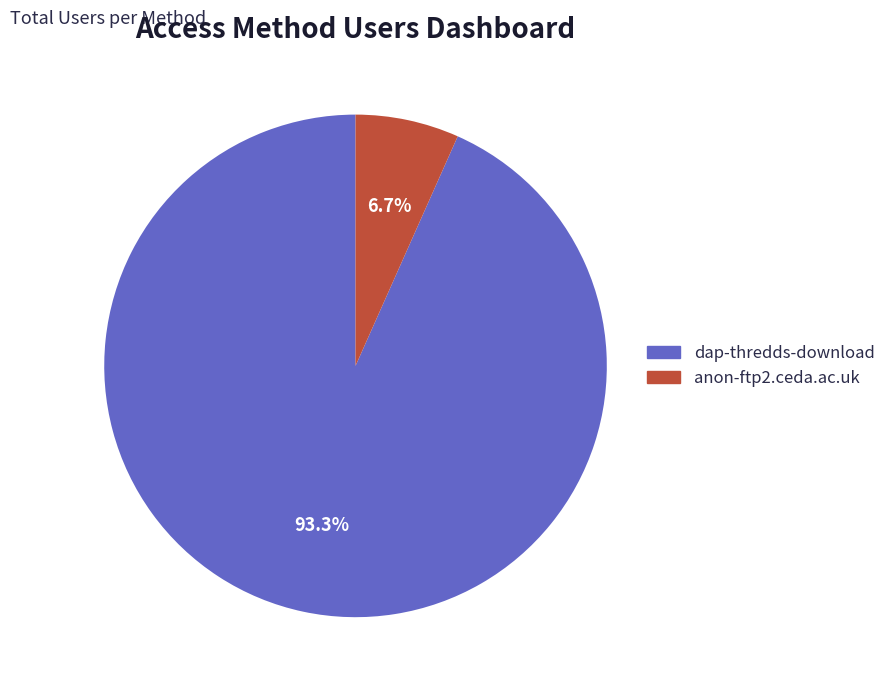

To the nearest percent, what is the difference between the dap-thredds-download and anon-ftp2.ceda.ac.uk slice percentages?

87%